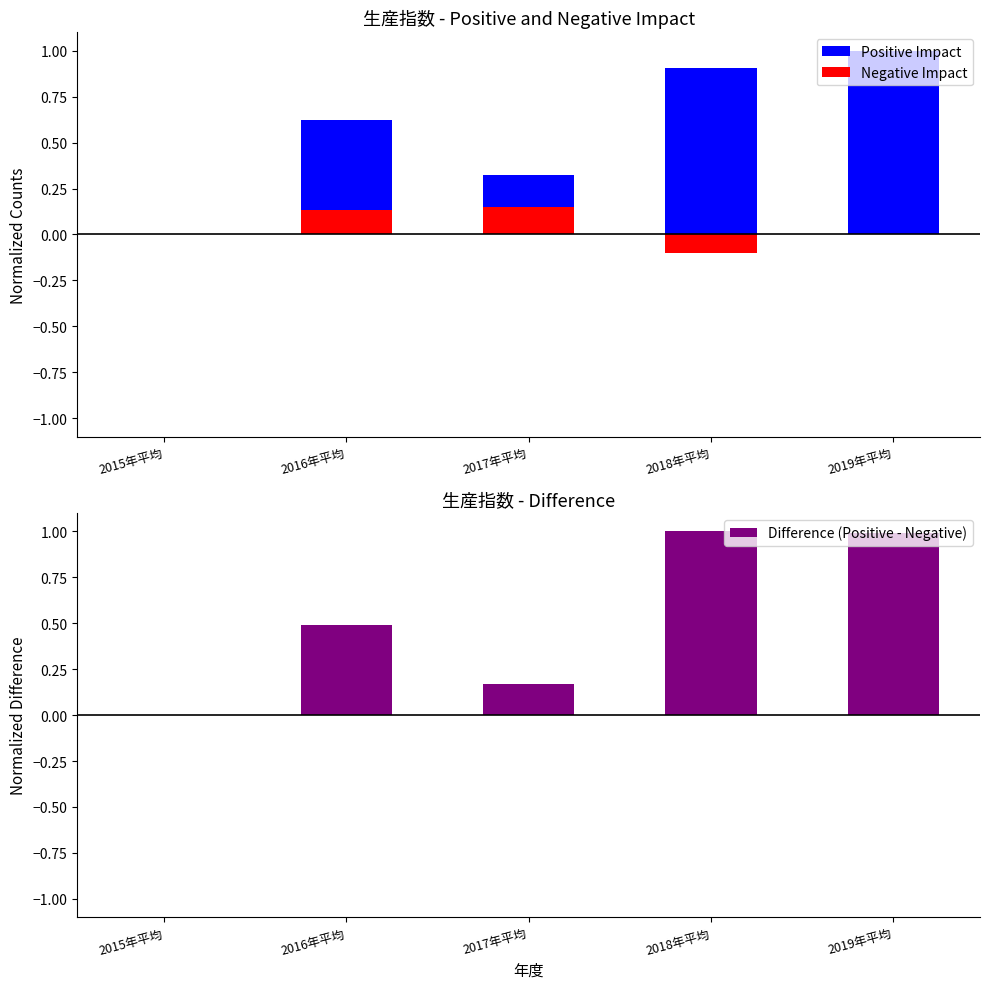

What is the label of the 4th bar from the right?

2016年平均